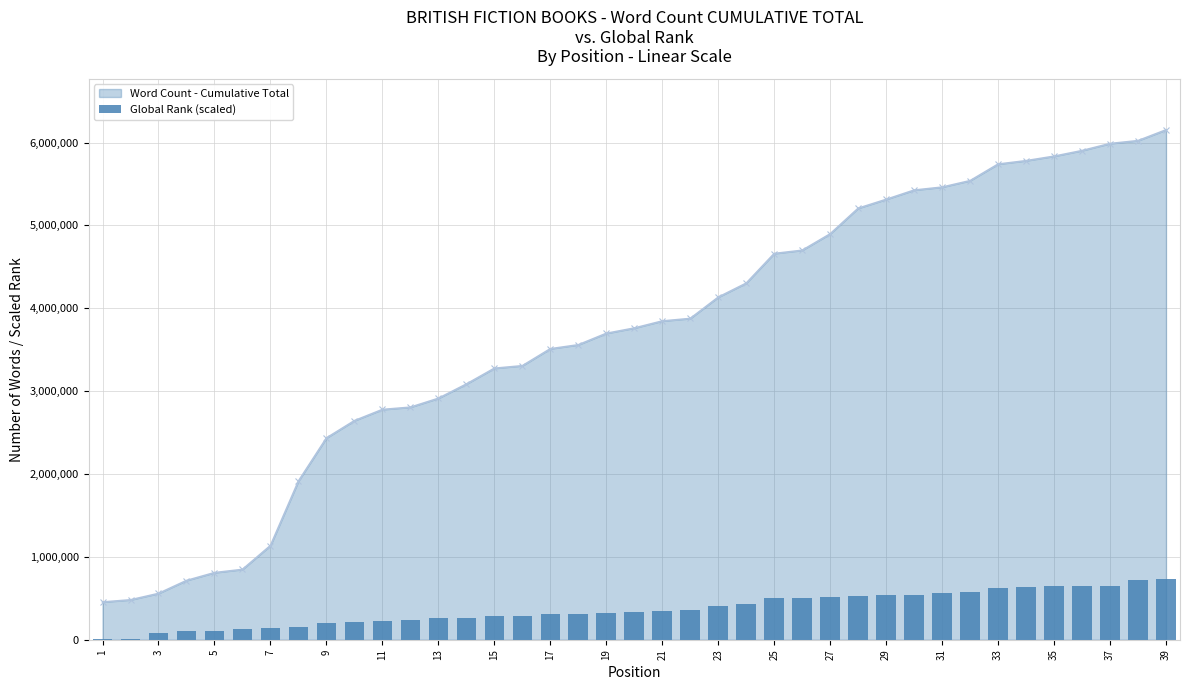

What is the minimum value for Word Count - Cumulative Total?

455125